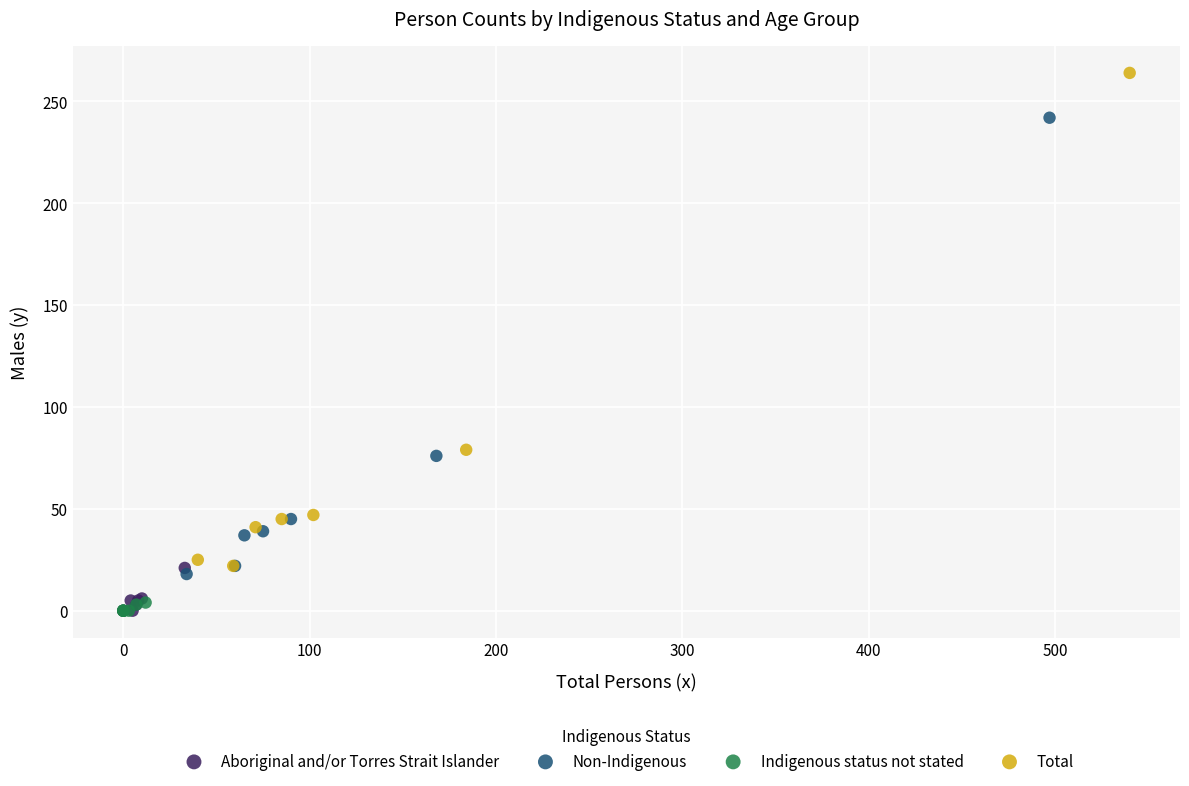

Which series has the largest Y range (max minus min)?

Total